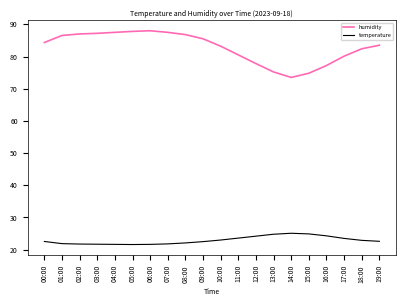

What value does the temperature series have at 19:00?

22.6